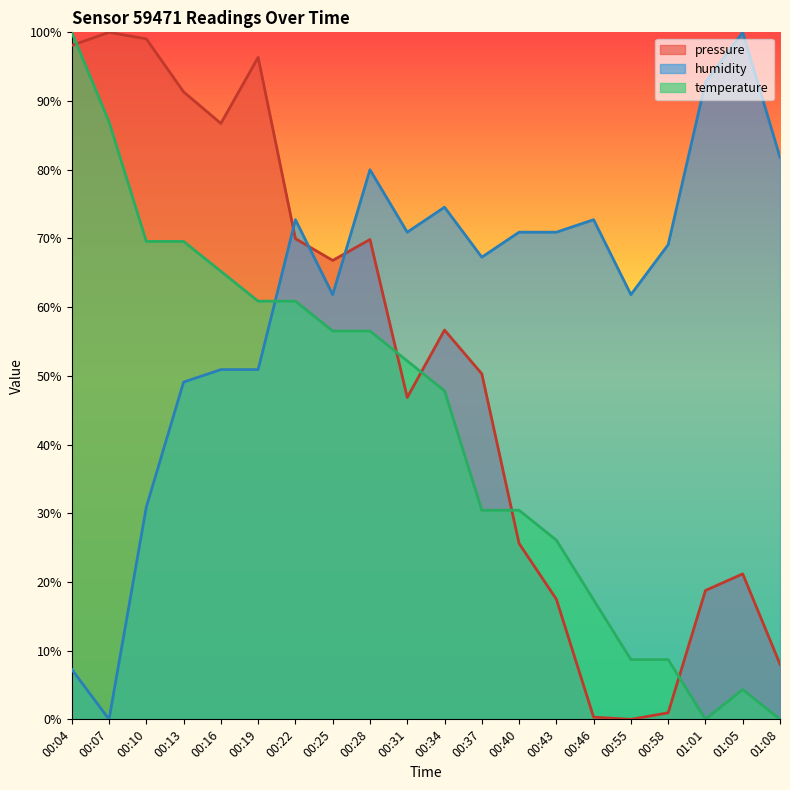

Which series has the widest spread of values?

pressure